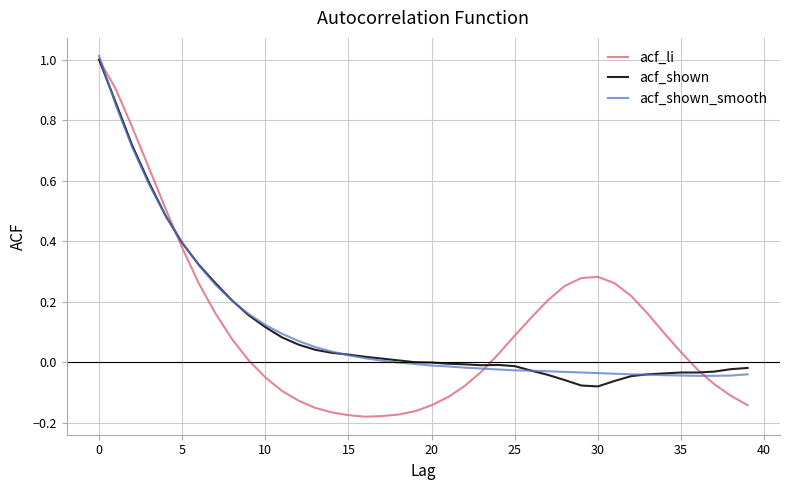

Which series has the widest spread of values?

acf_li